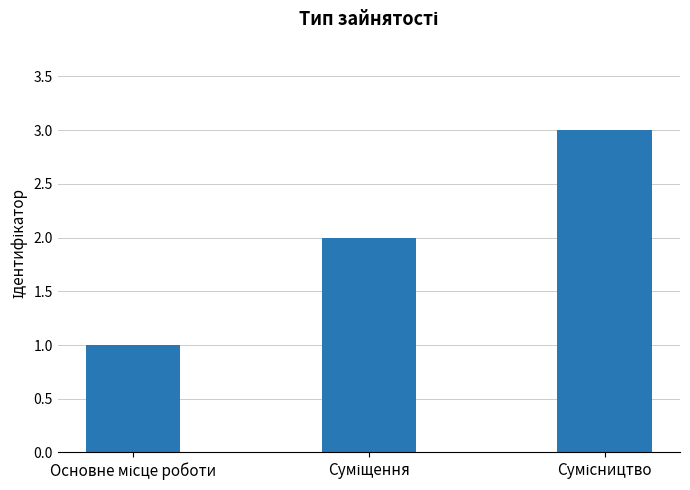

Reading right to left, what are all the values shown in this chart?

3	2	1